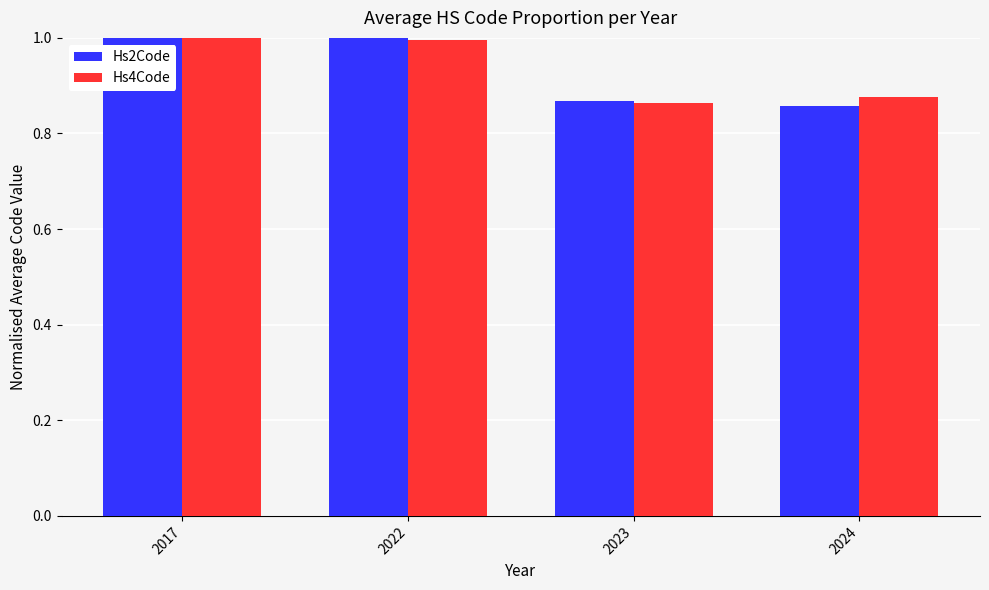

How many groups of bars are there?

4